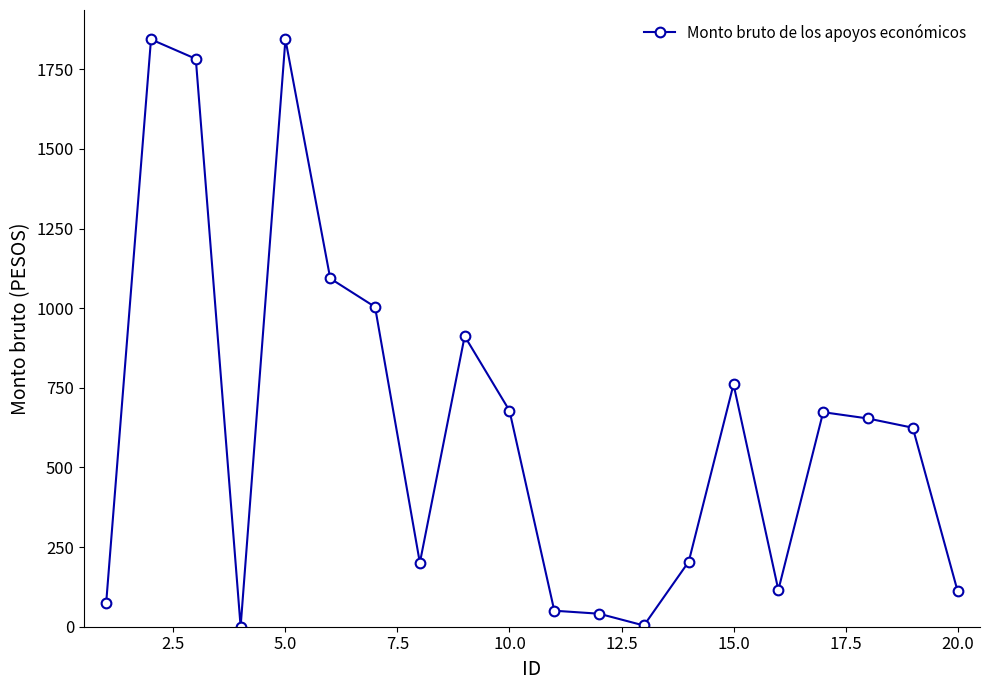

What is the difference between the maximum and minimum values?

1843.7